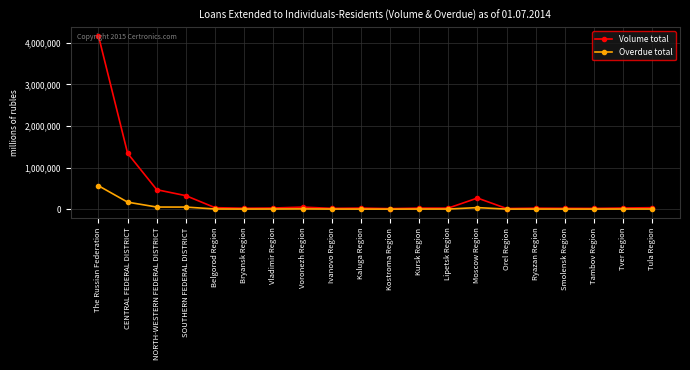

Is the value of Overdue total at Kaluga Region greater than the value of Volume total at SOUTHERN FEDERAL DISTRICT?

No